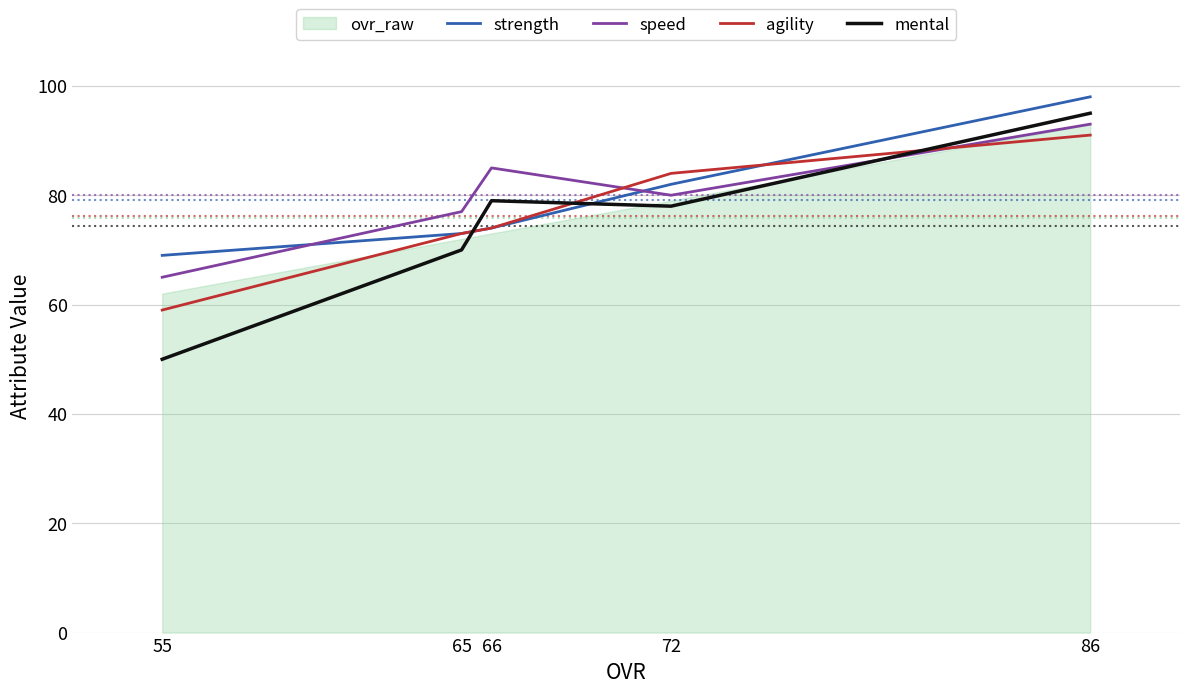

What is the total value across all series at 66?

312